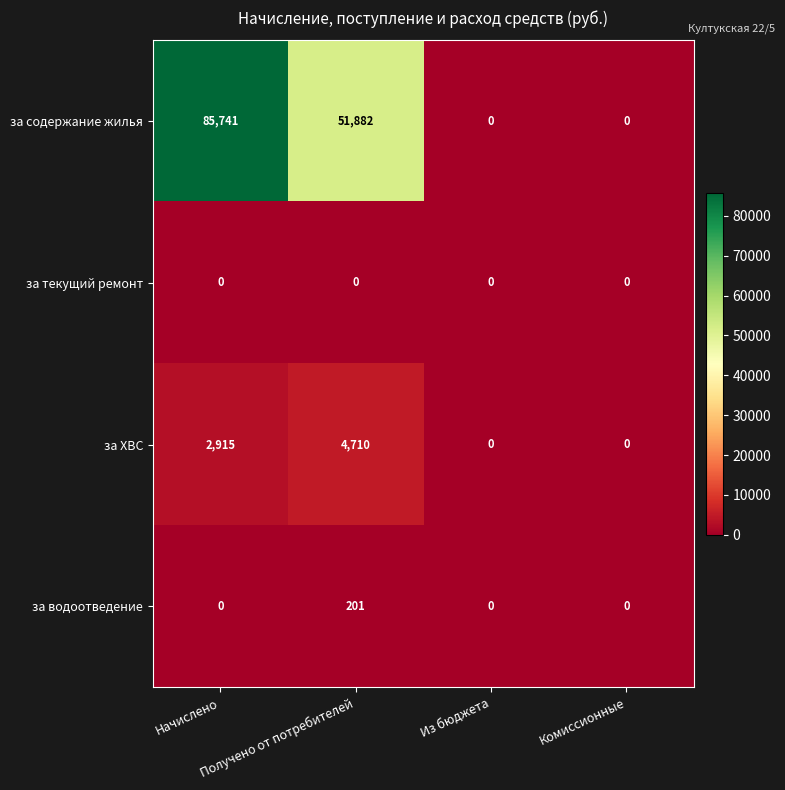

Which category has the highest value across all series?

Начислено